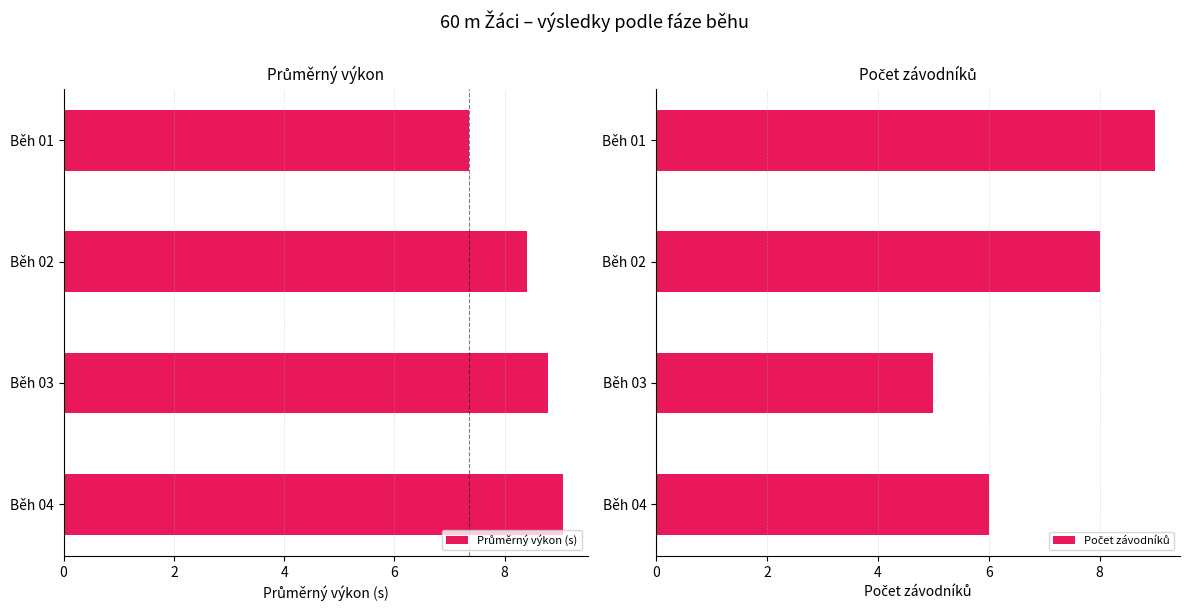

What is the value of the Počet závodníků bar at the 4th from the left?

6.0